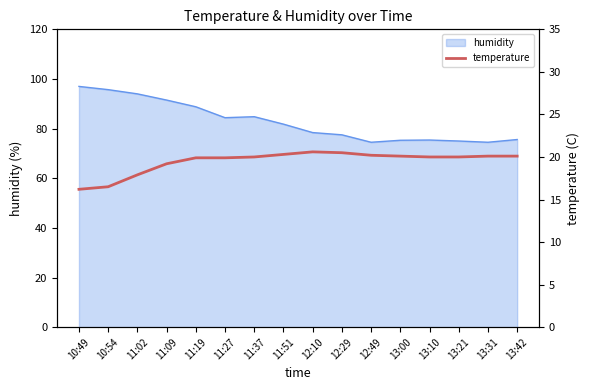

At which label does the data first exceed 20?

11:51